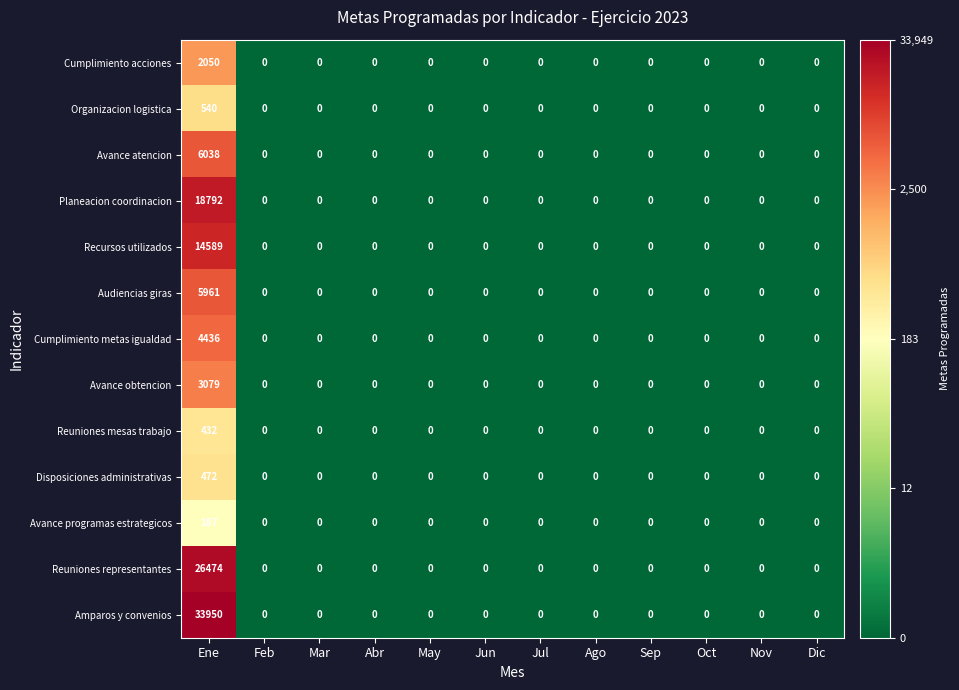

At which label does Recursos utilizados reach its peak?

Ene